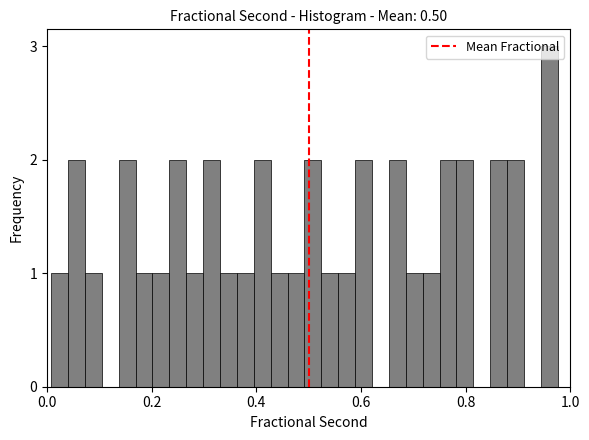

Read against the x-axis, roughly where is the centre of the tallest bar?

0.96